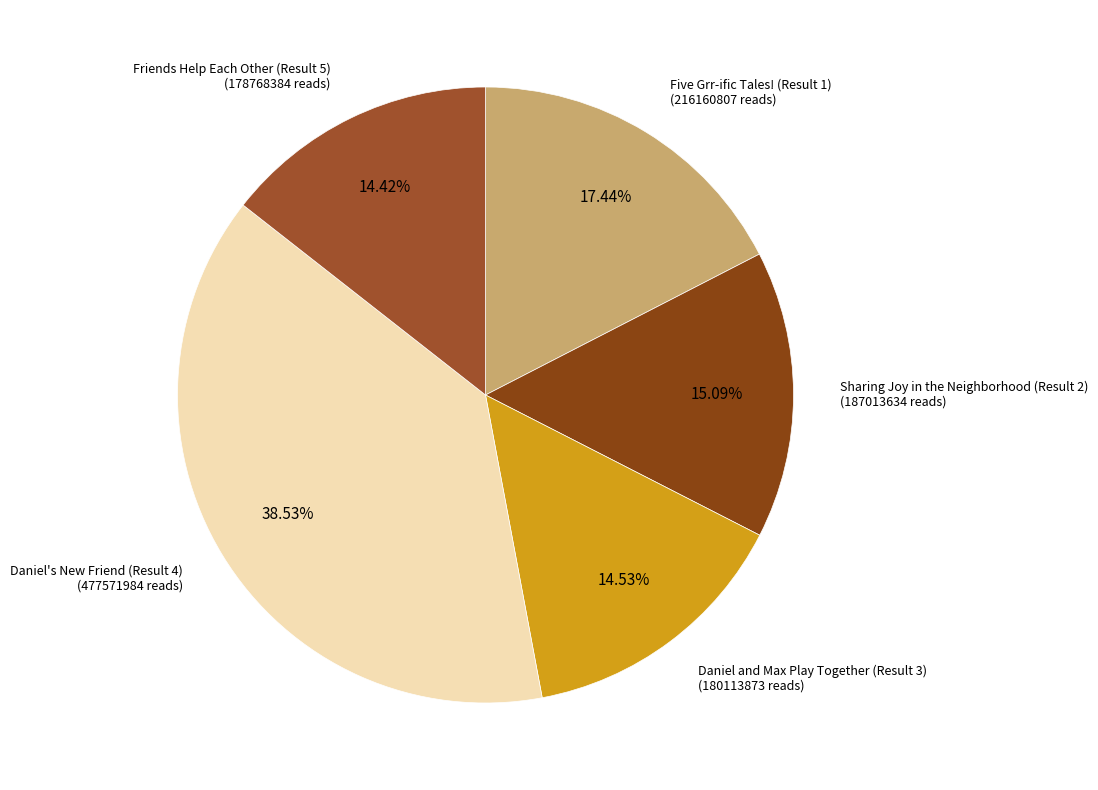

Count the number of slices in the pie.

5